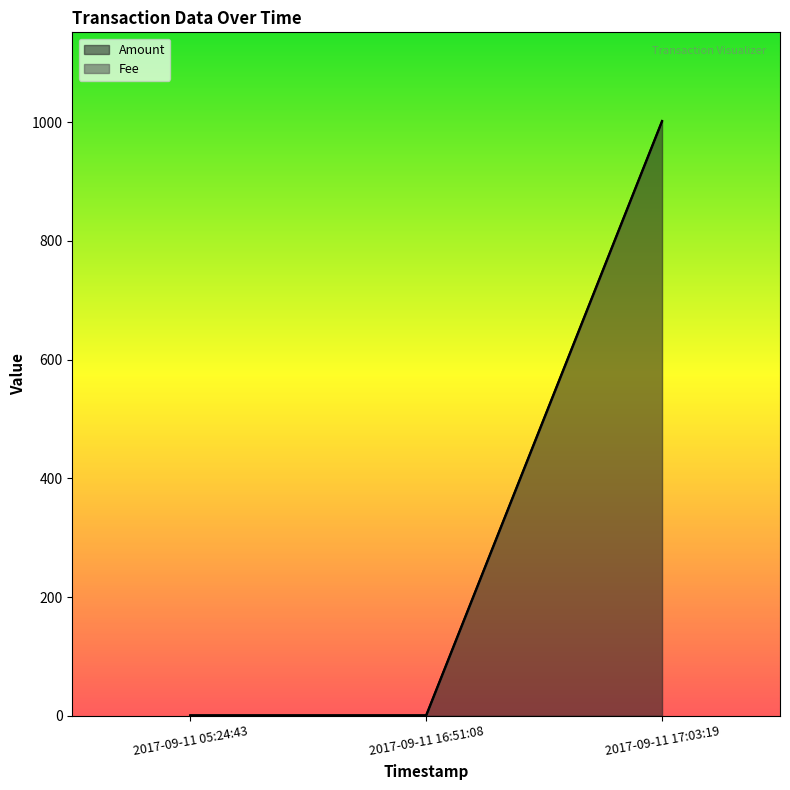

True or false: the data shows -483 at 2017-09-11 05:24:43.

False